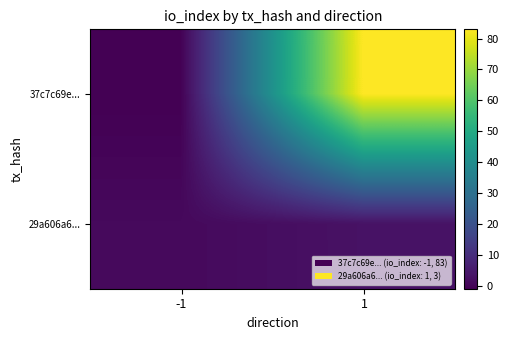

What is the total value across all series at 1?

86